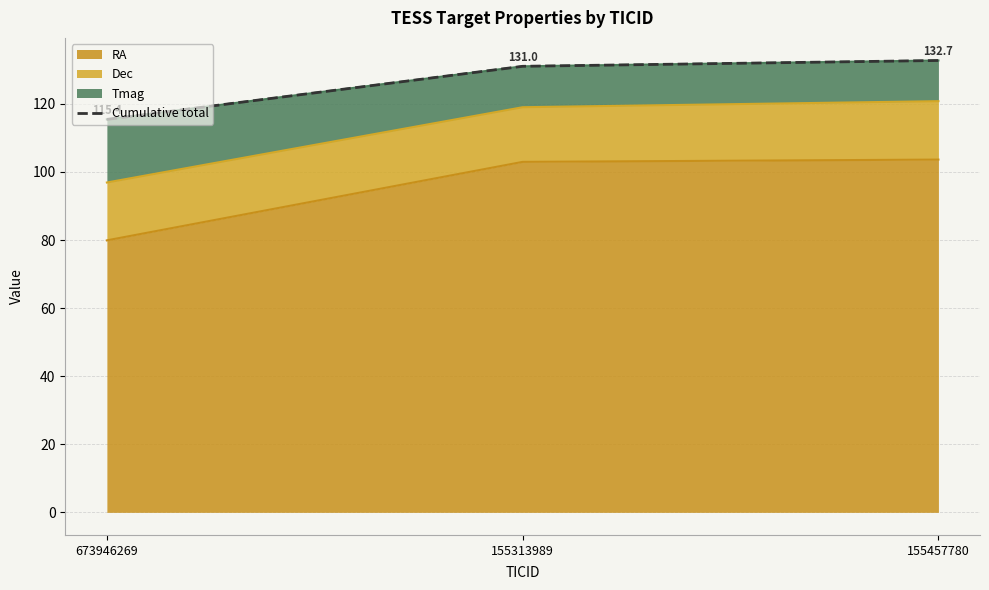

At which label does the data first exceed 131?

155313989